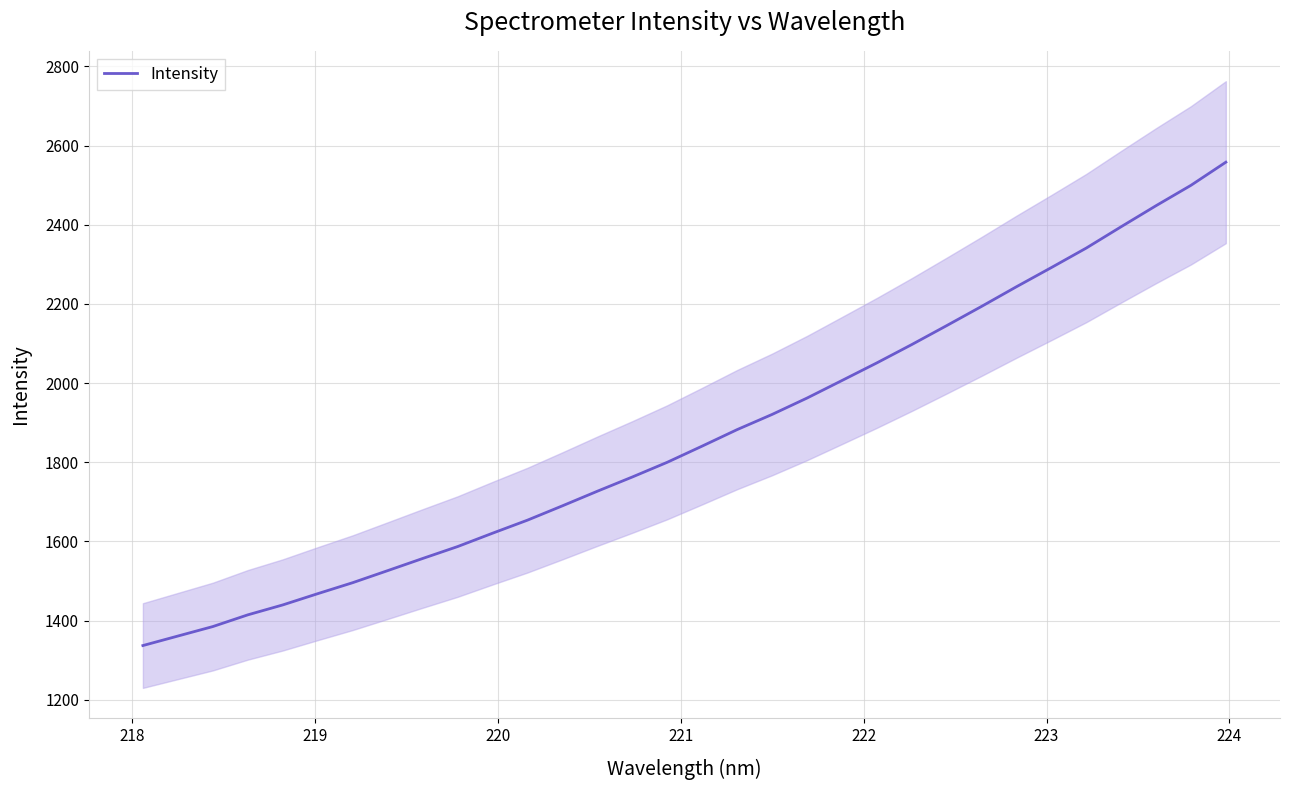

What is the minimum value for Intensity?

1336.9